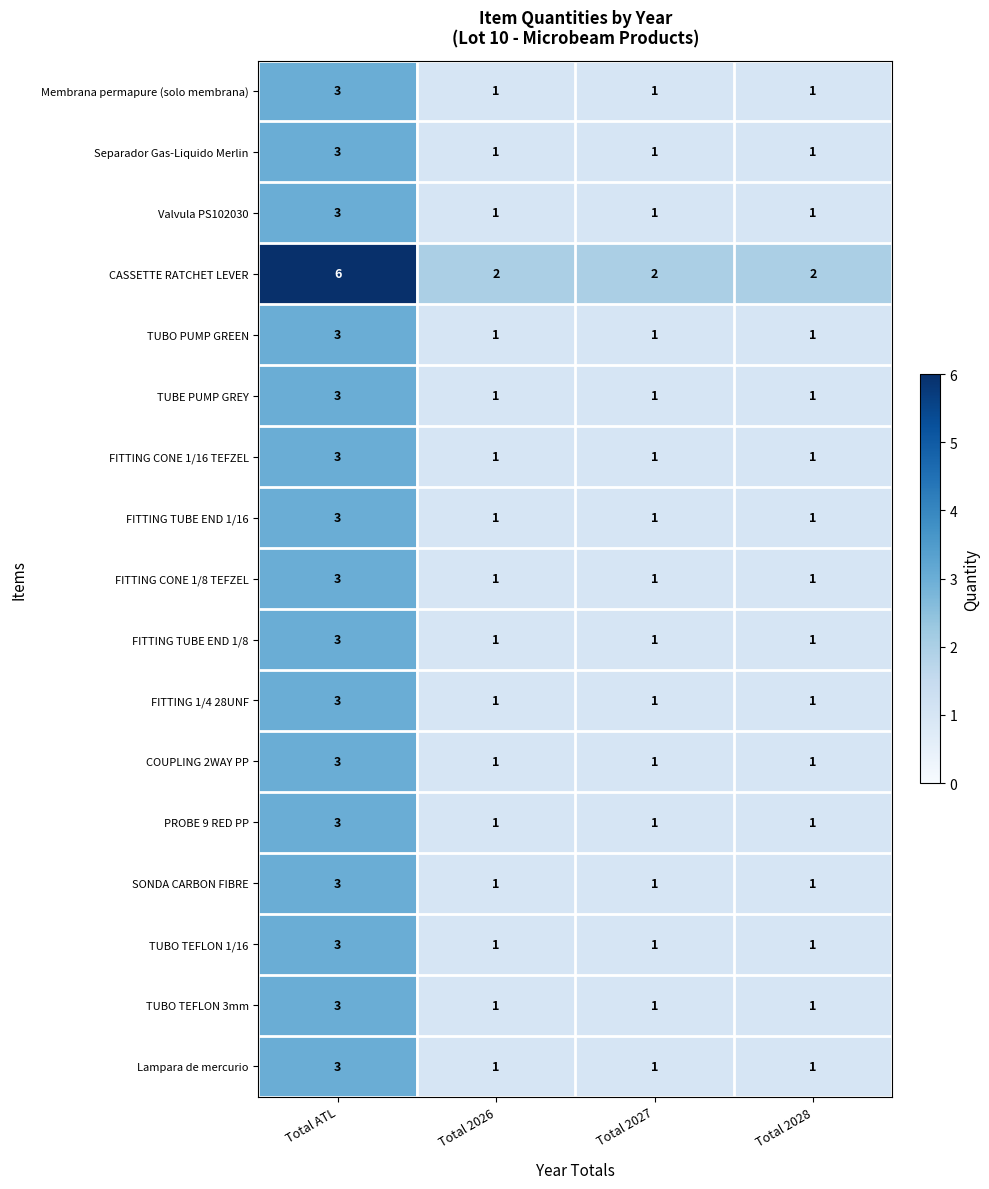

True or false: FITTING CONE 1/16 TEFZEL has a value of 3 at Total ATL.

True